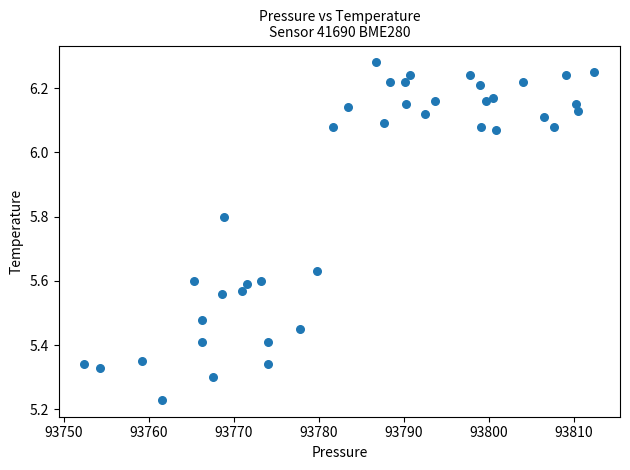

What is the range of X values (max minus min)?

60.1